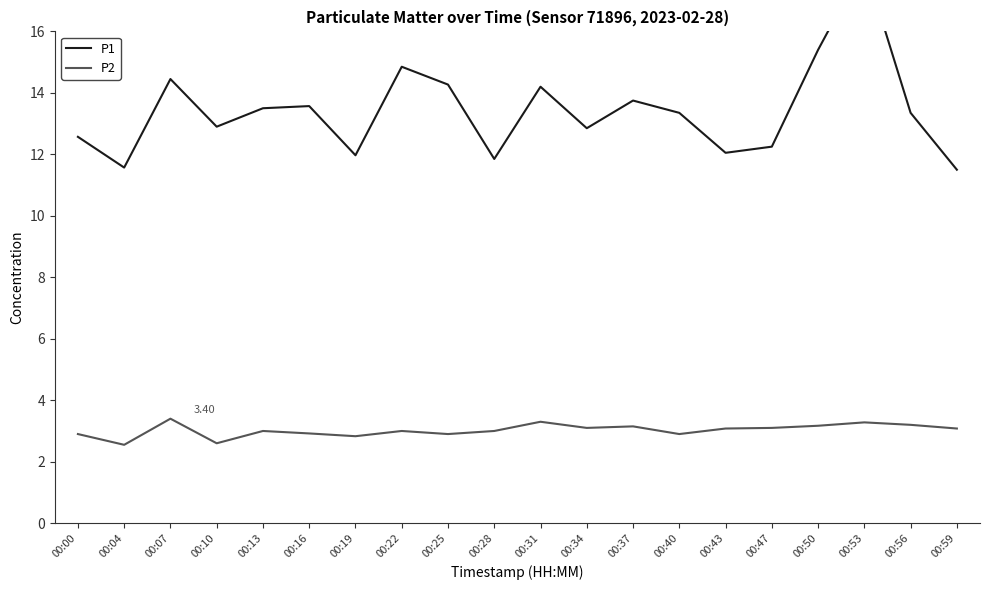

What is the spread (max minus min) of values at 00:00?

9.7